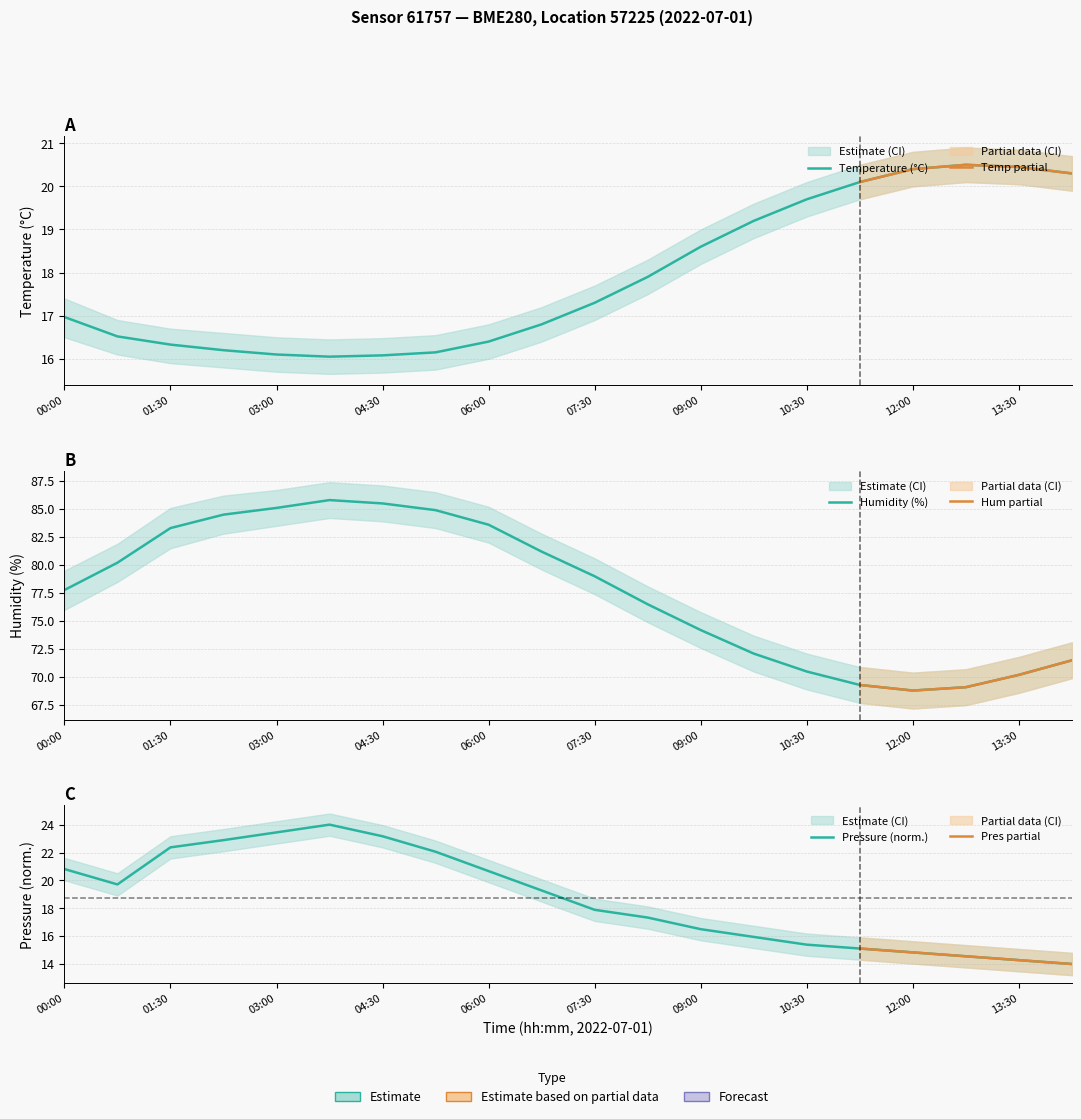

What is the difference between the temperature values at 07:30 and 06:00?

0.9